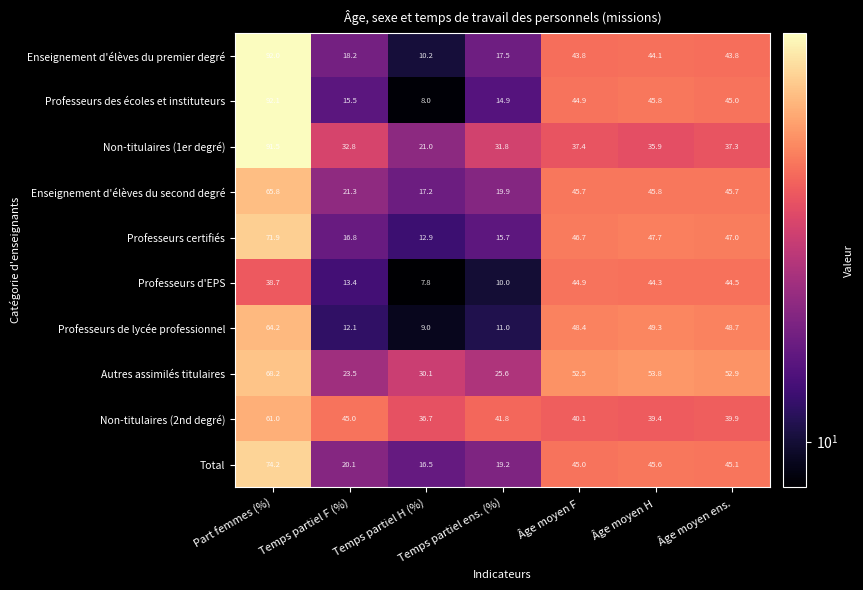

What is the difference between the highest and lowest values at Temps partiel F (%)?

32.9